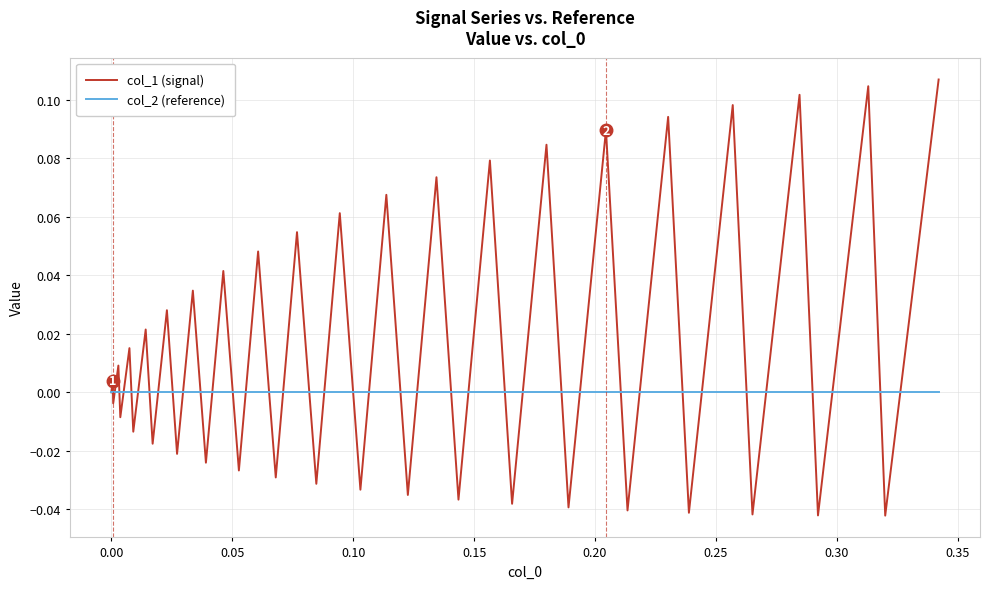

Rank the series by their maximum value, from lowest to highest.

col_2 (reference), col_1 (signal)